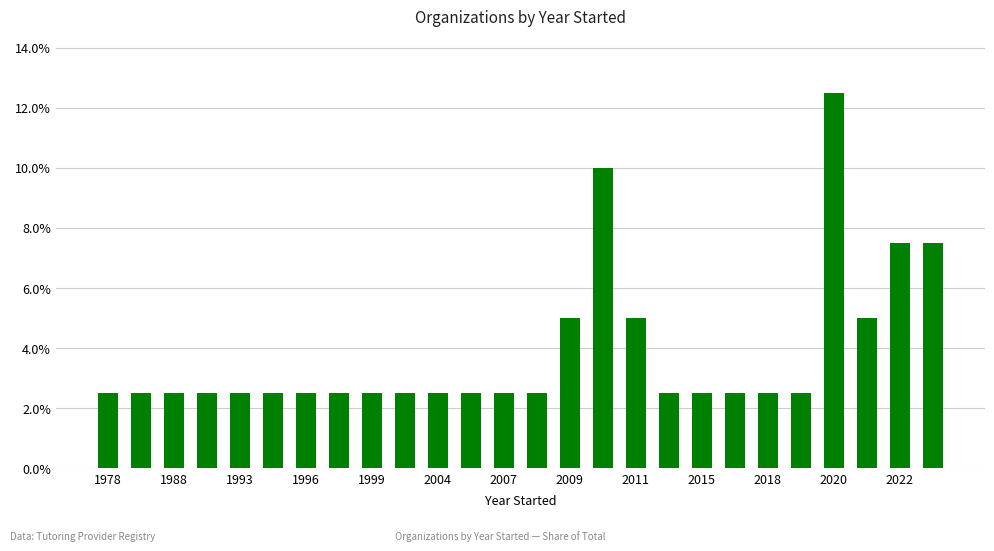

What is the minimum value shown in the chart?

2.5